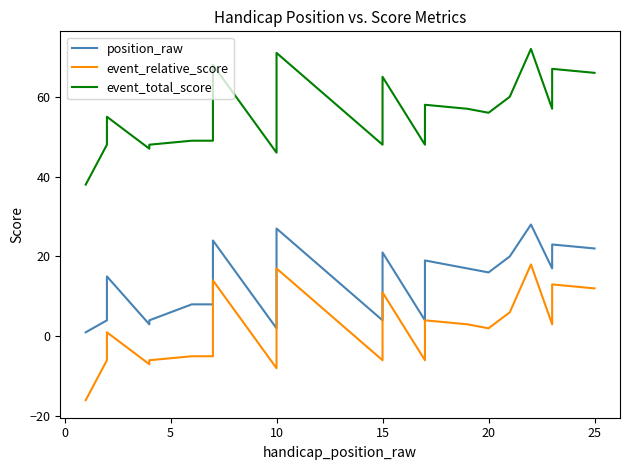

True or false: event_total_score has a value of 90 at 15.

False